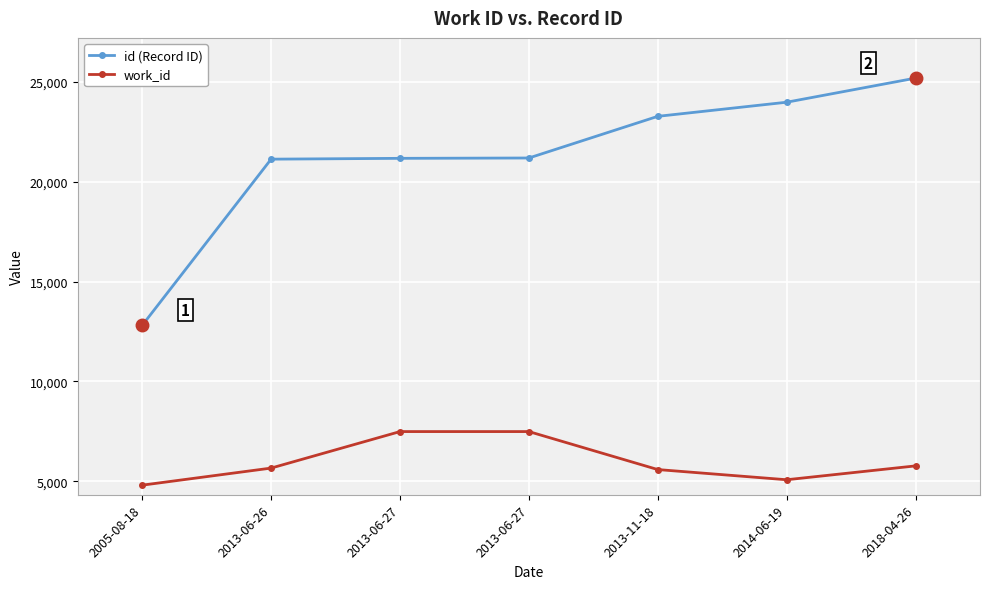

The value of id (Record ID) at 2013-06-27 is 21189. True or false?

True